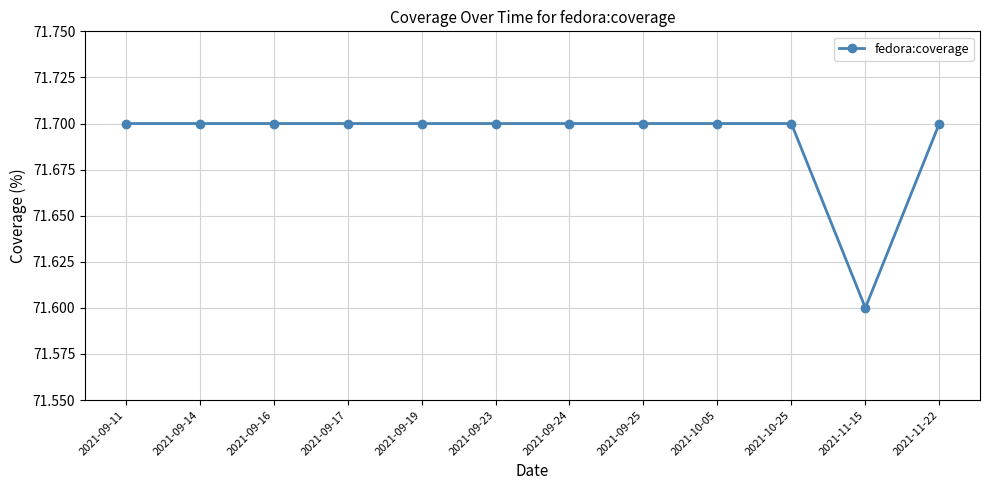

How many distinct data groups are displayed?

1